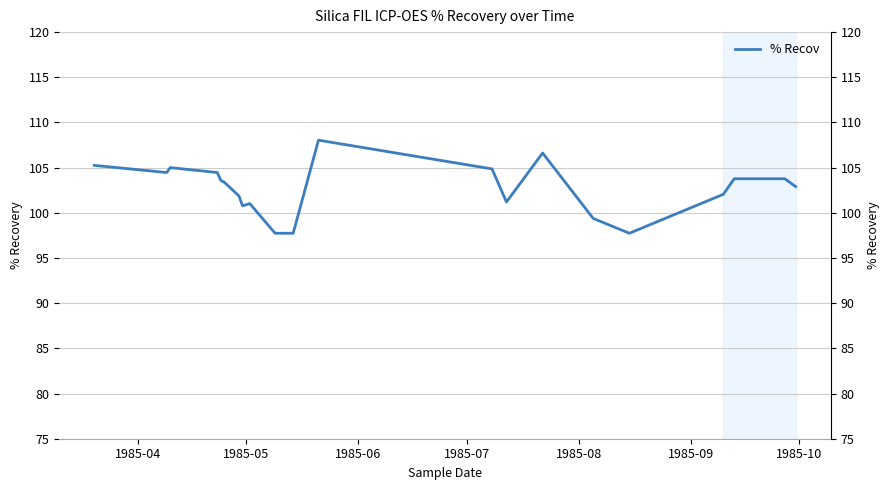

What is the label of the 19th point from the right?

1985-07